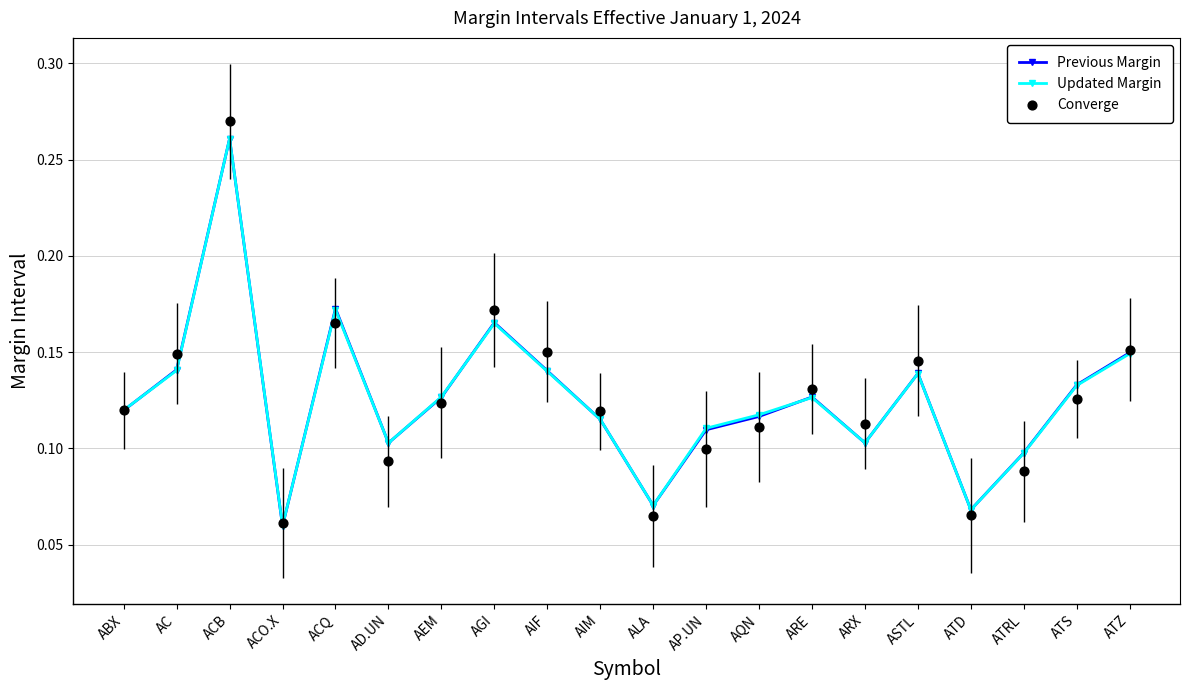

Which series has the largest Y range (max minus min)?

Converge